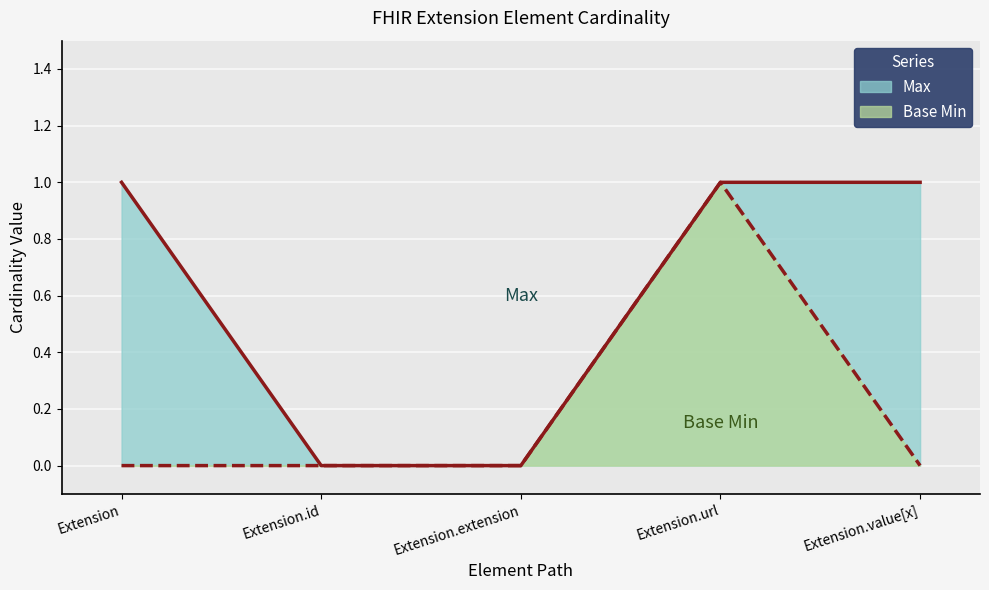

True or false: Base Min and Max cross at least once.

False